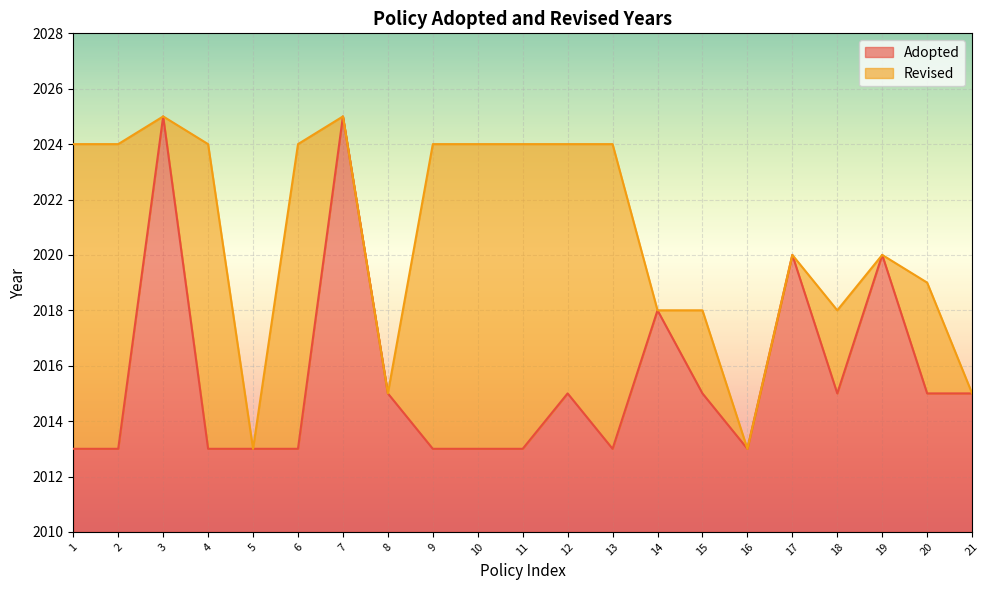

How many values are between 2013 and 2015?

16